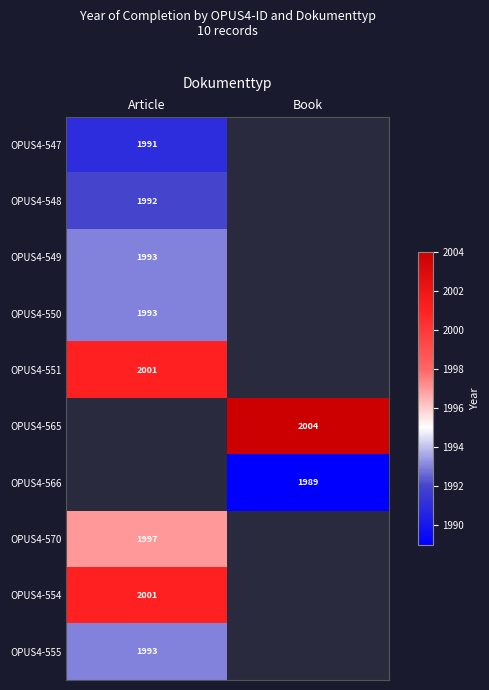

The OPUS4-555 series shows 1993 at Article. True or false?

True